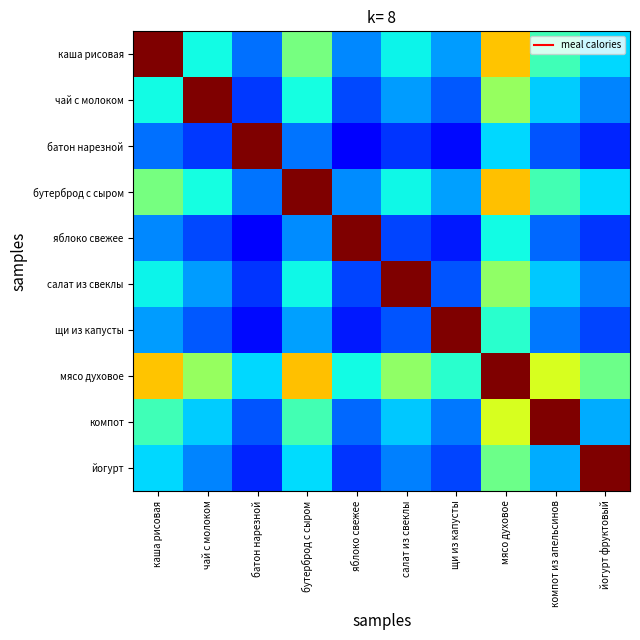

Reading right to left, what are all the values shown in this chart?

каша рисовая: йогурт фруктовый=0.3	компот из апельсинов=0.4	мясо духовое=0.7	щи из капусты=0.3	салат из свеклы=0.4	яблоко свежее=0.3	бутерброд с сыром=0.5	батон нарезной=0.2	чай с молоком=0.4	каша рисовая=1.0
чай с молоком: йогурт фруктовый=0.3	компот из апельсинов=0.3	мясо духовое=0.5	щи из капусты=0.2	салат из свеклы=0.3	яблоко свежее=0.2	бутерброд с сыром=0.4	батон нарезной=0.2	чай с молоком=1.0	каша рисовая=0.4
батон нарезной: йогурт фруктовый=0.2	компот из апельсинов=0.2	мясо духовое=0.3	щи из капусты=0.1	салат из свеклы=0.2	яблоко свежее=0.1	бутерброд с сыром=0.2	батон нарезной=1.0	чай с молоком=0.2	каша рисовая=0.2
бутерброд с сыром: йогурт фруктовый=0.3	компот из апельсинов=0.4	мясо духовое=0.7	щи из капусты=0.3	салат из свеклы=0.4	яблоко свежее=0.3	бутерброд с сыром=1.0	батон нарезной=0.2	чай с молоком=0.4	каша рисовая=0.5
яблоко свежее: йогурт фруктовый=0.2	компот из апельсинов=0.2	мясо духовое=0.4	щи из капусты=0.1	салат из свеклы=0.2	яблоко свежее=1.0	бутерброд с сыром=0.3	батон нарезной=0.1	чай с молоком=0.2	каша рисовая=0.3
салат из свеклы: йогурт фруктовый=0.3	компот из апельсинов=0.3	мясо духовое=0.5	щи из капусты=0.2	салат из свеклы=1.0	яблоко свежее=0.2	бутерброд с сыром=0.4	батон нарезной=0.2	чай с молоком=0.3	каша рисовая=0.4
щи из капусты: йогурт фруктовый=0.2	компот из апельсинов=0.2	мясо духовое=0.4	щи из капусты=1.0	салат из свеклы=0.2	яблоко свежее=0.1	бутерброд с сыром=0.3	батон нарезной=0.1	чай с молоком=0.2	каша рисовая=0.3
мясо духовое: йогурт фруктовый=0.5	компот из апельсинов=0.6	мясо духовое=1.0	щи из капусты=0.4	салат из свеклы=0.5	яблоко свежее=0.4	бутерброд с сыром=0.7	батон нарезной=0.3	чай с молоком=0.5	каша рисовая=0.7
компот: йогурт фруктовый=0.3	компот из апельсинов=1.0	мясо духовое=0.6	щи из капусты=0.2	салат из свеклы=0.3	яблоко свежее=0.2	бутерброд с сыром=0.4	батон нарезной=0.2	чай с молоком=0.3	каша рисовая=0.4
йогурт: йогурт фруктовый=1.0	компот из апельсинов=0.3	мясо духовое=0.5	щи из капусты=0.2	салат из свеклы=0.3	яблоко свежее=0.2	бутерброд с сыром=0.3	батон нарезной=0.2	чай с молоком=0.3	каша рисовая=0.3